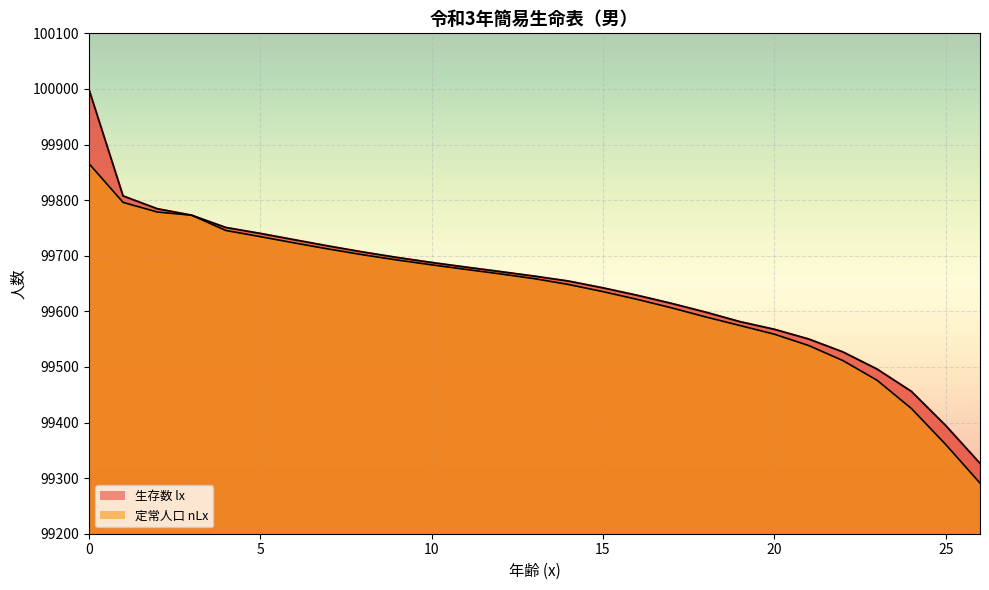

What are all the series names shown in the legend?

生存数 lx, 定常人口 nLx